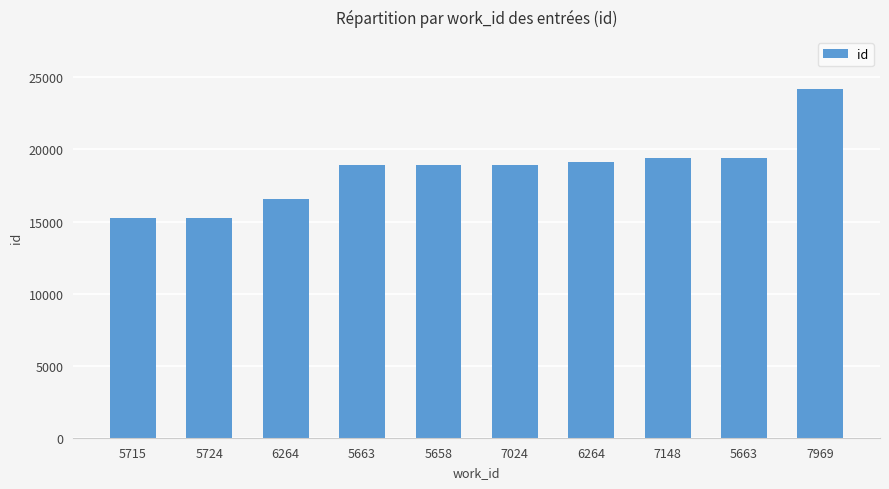

Reading left to right, extract all data points from this chart.

15232	15264	16571	18924	18937	18939	19140	19402	19420	24176